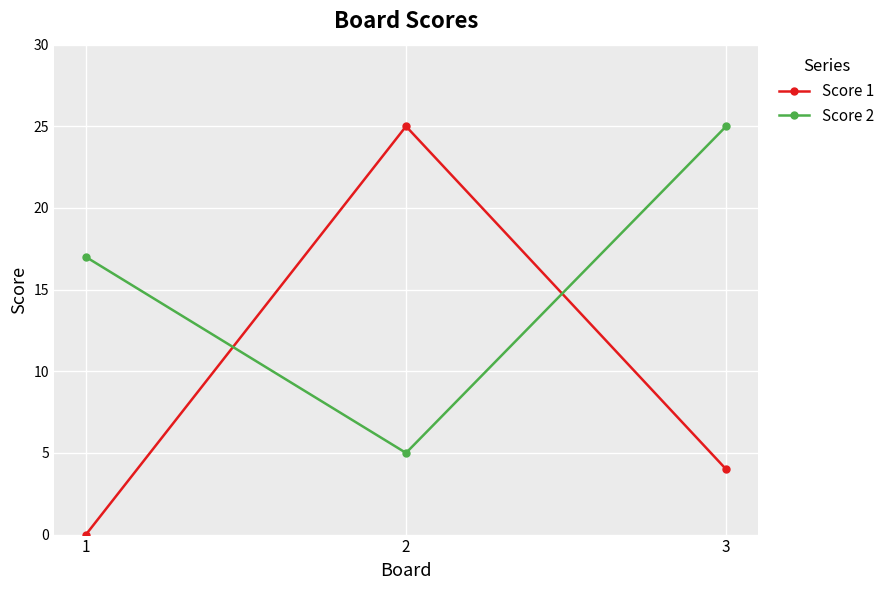

What is the difference between the Score 1 values at 3 and 2?

21